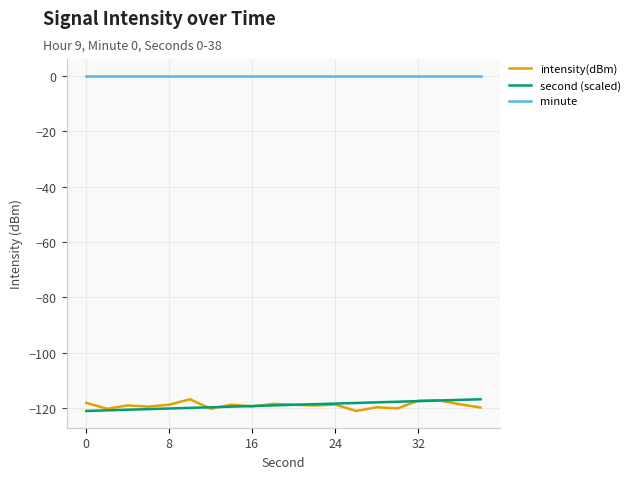

True or false: second (scaled) and minute intersect in this chart.

False